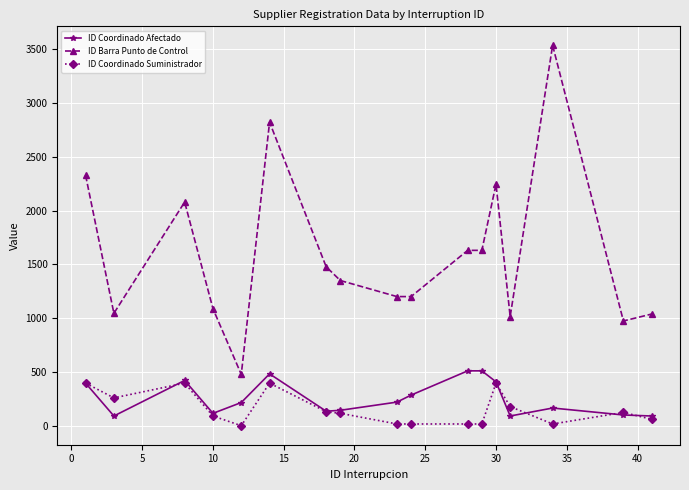

What is the average value of the ID Coordinado Afectado series?

260.8